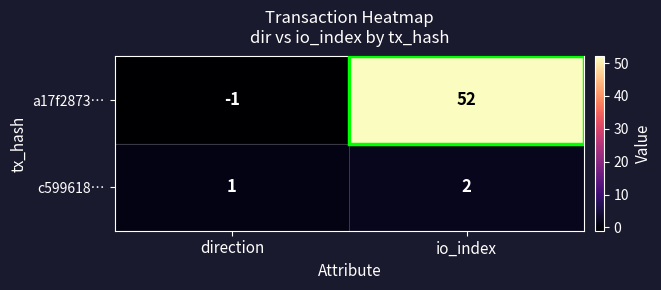

What is the difference between the maximum and minimum values in the a17f2873… series?

53